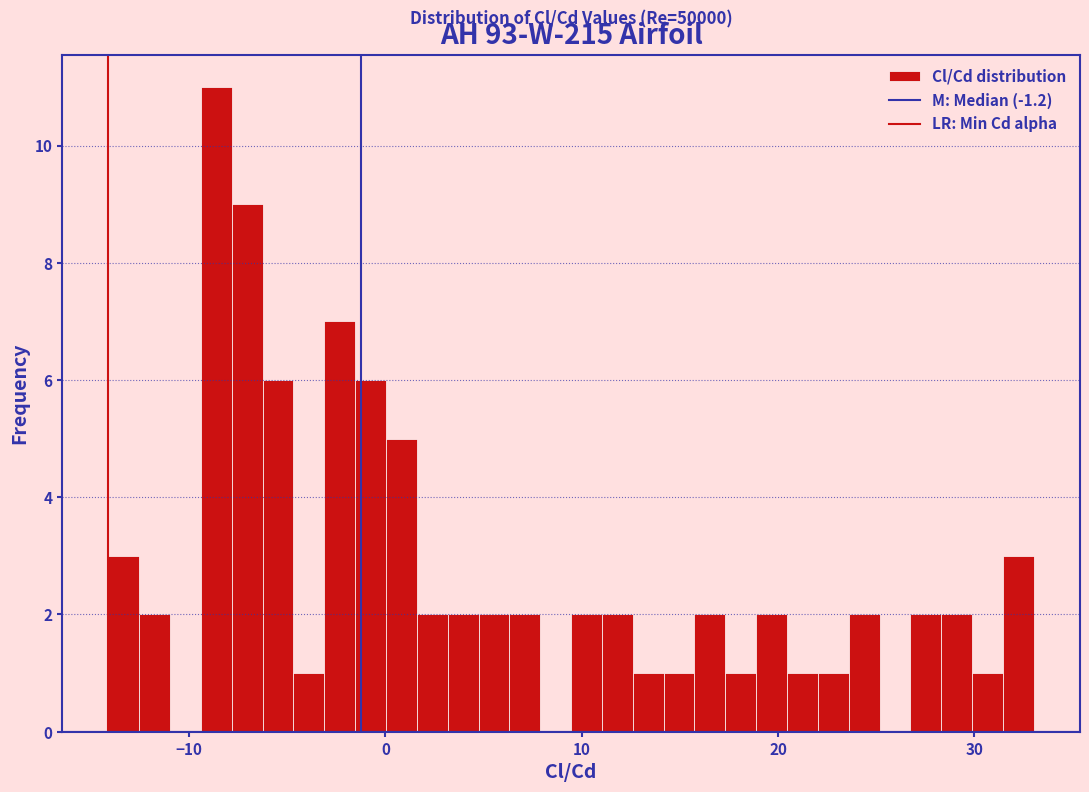

Around what value on the x-axis is the tallest bar? Give the approximate position of its centre, as read against the axis.

-9